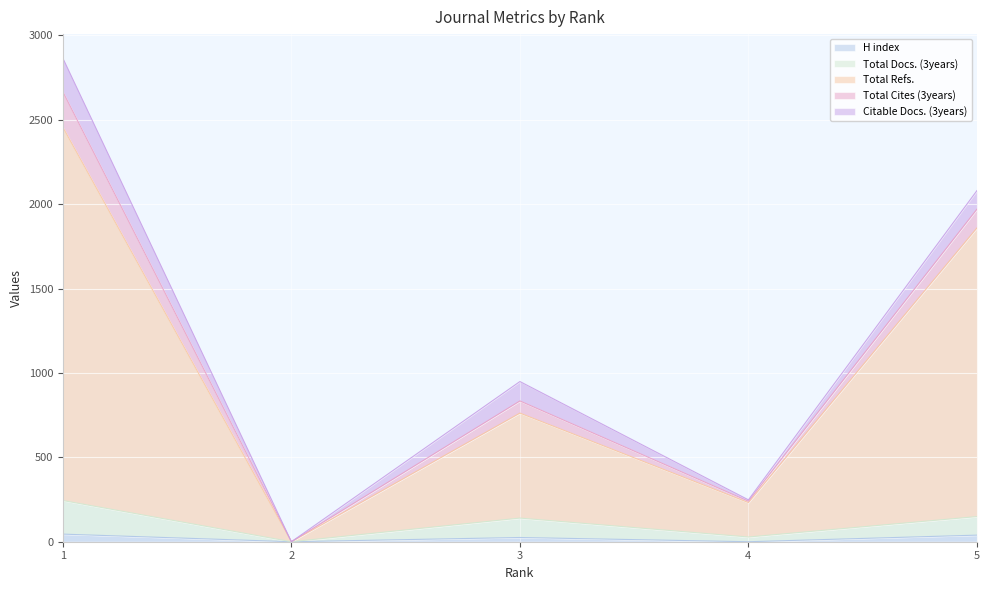

In Total Docs. (3years), how many points are lower than both neighbors (excluding endpoints)?

2